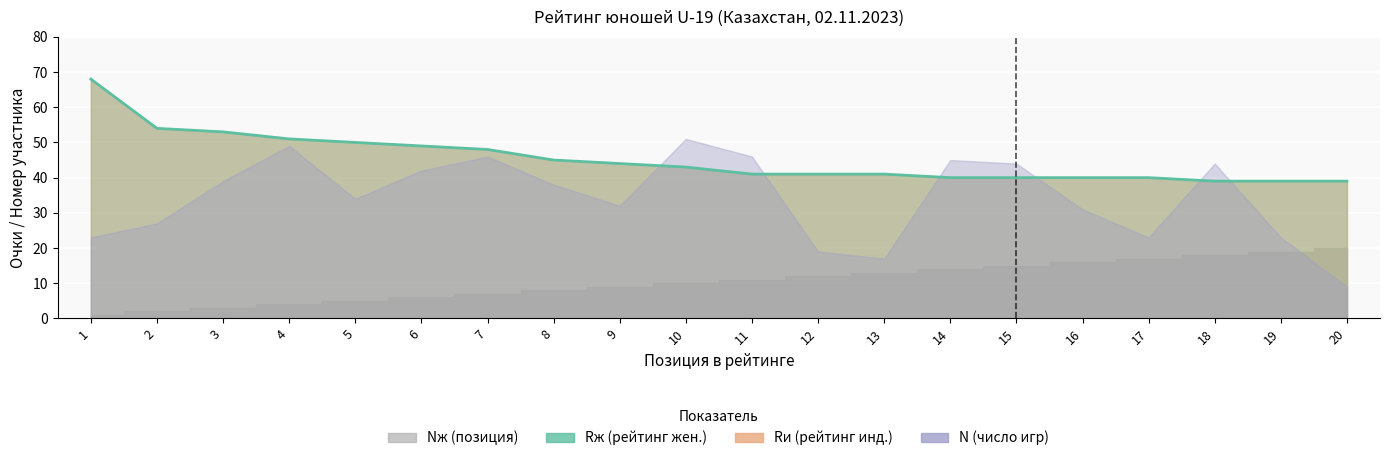

At how many categories does at least one series exceed 20?

20